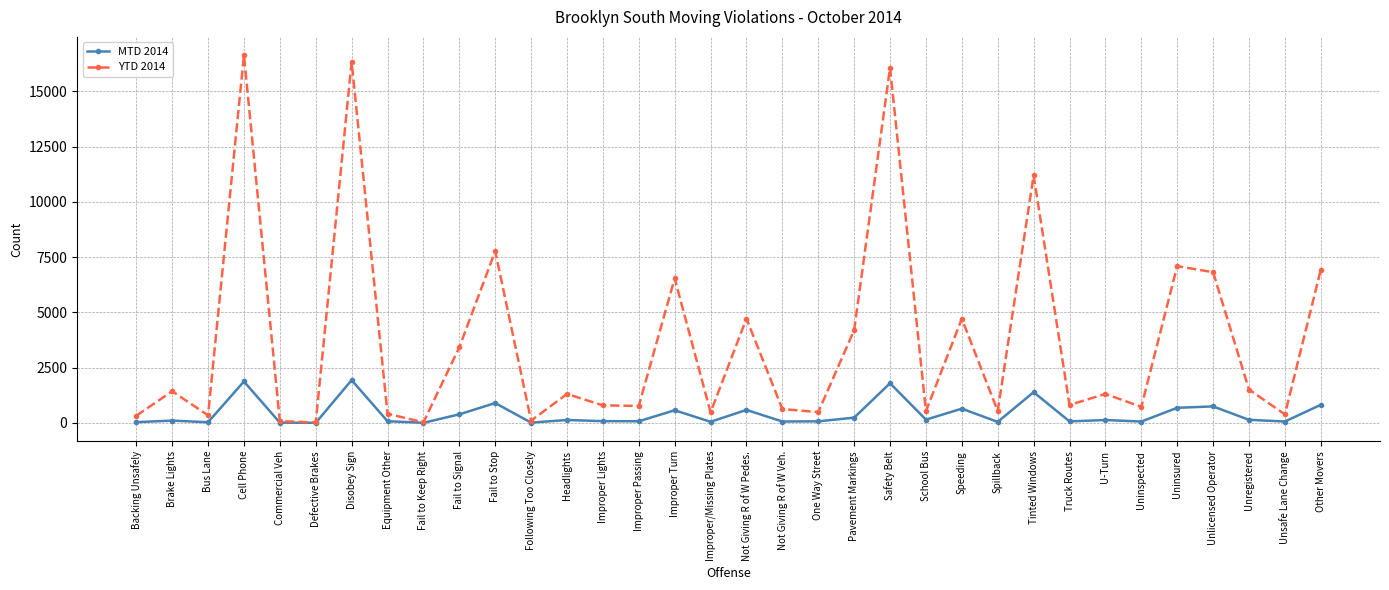

True or false: MTD 2014 has a value of 1793 at Safety Belt.

True